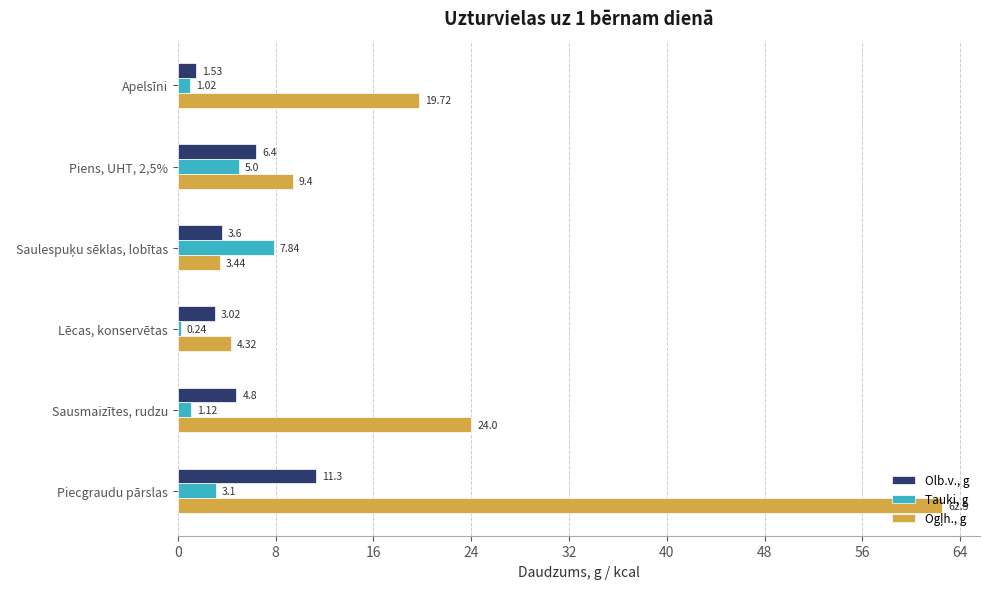

Is the value of Olb.v., g at Piens, UHT, 2,5% greater than the value of Tauki, g at Piecgraudu pārslas?

Yes